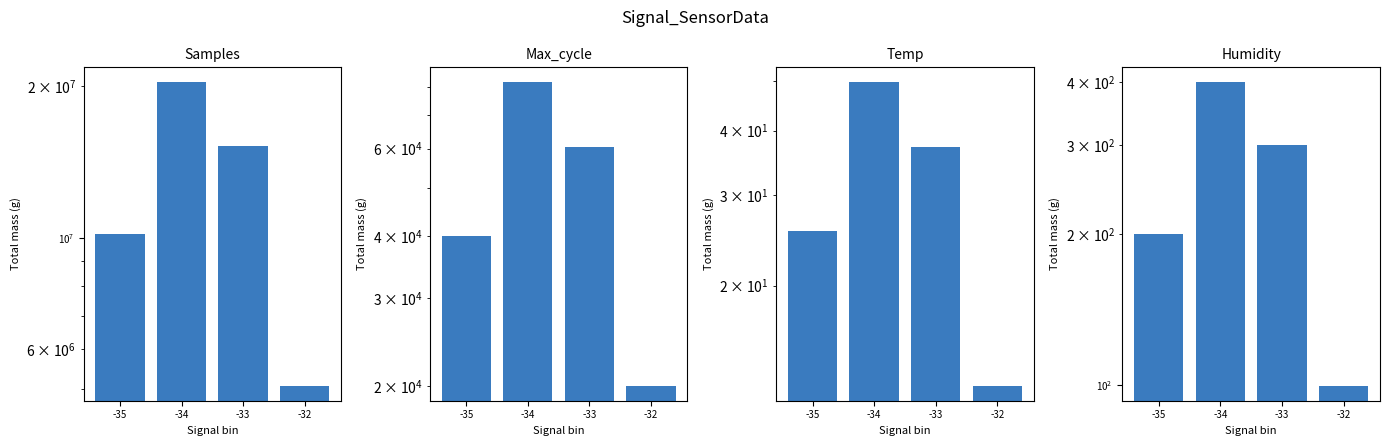

Does the chart contain stacked bars?

No